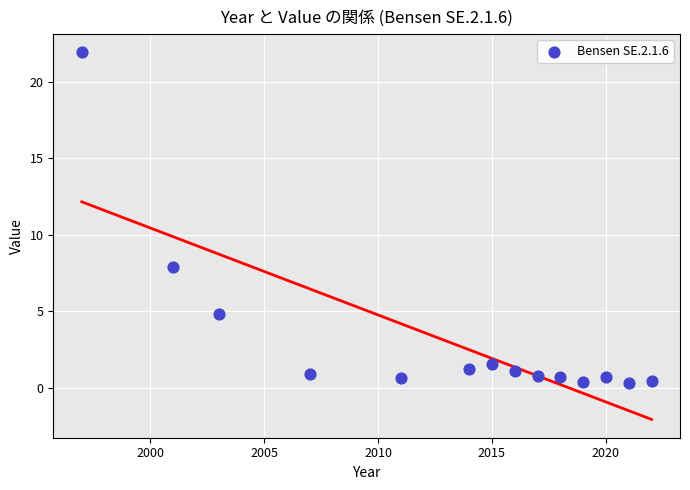

What is the range of X values (max minus min)?

25.0